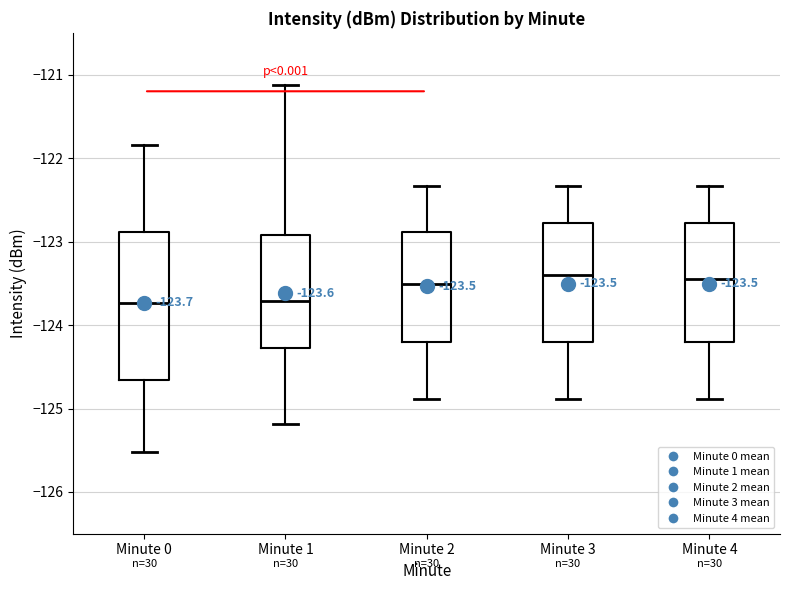

Comparing the boxes themselves (not the whiskers), which one is the tallest?

Minute 0